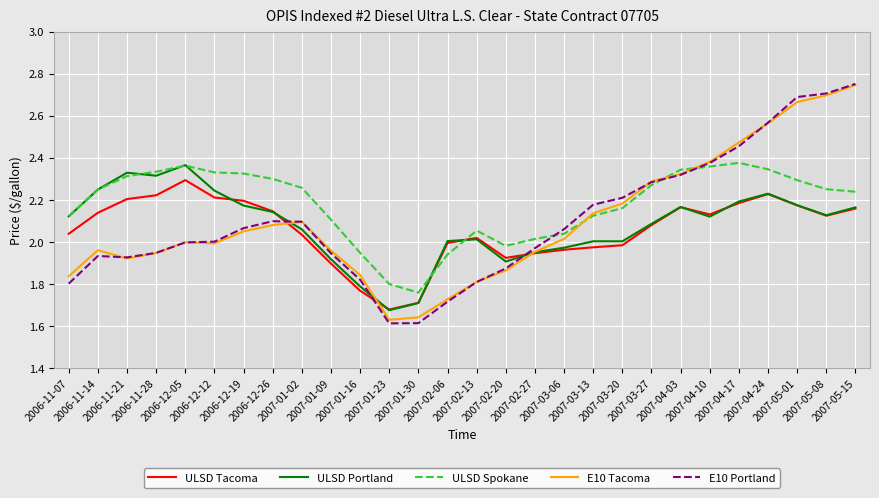

Which series has the largest total across all categories?

ULSD Spokane